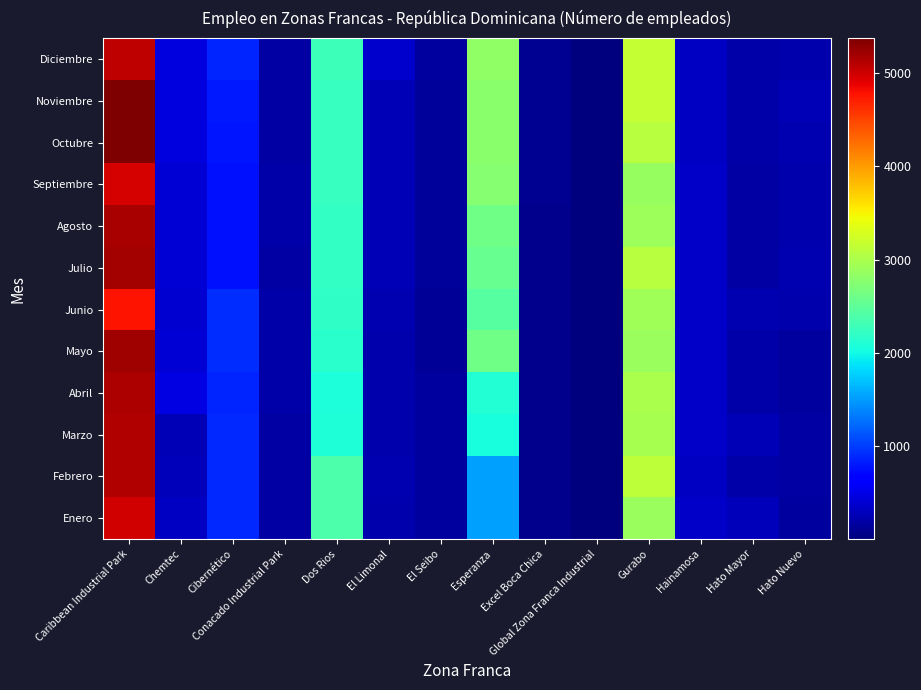

What is the total value across all series at Hato Nuevo?

2523